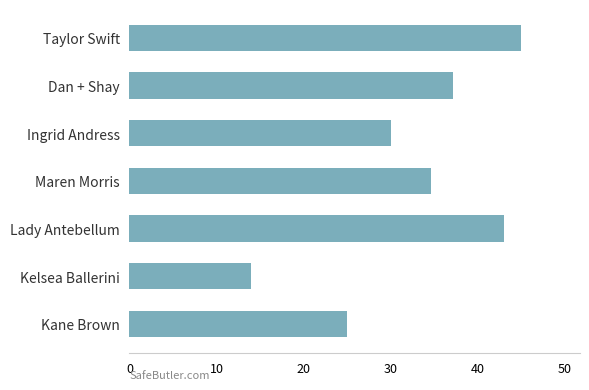

List the labels in order of value, largest first.

Taylor Swift, Lady Antebellum, Dan + Shay, Maren Morris, Ingrid Andress, Kane Brown, Kelsea Ballerini